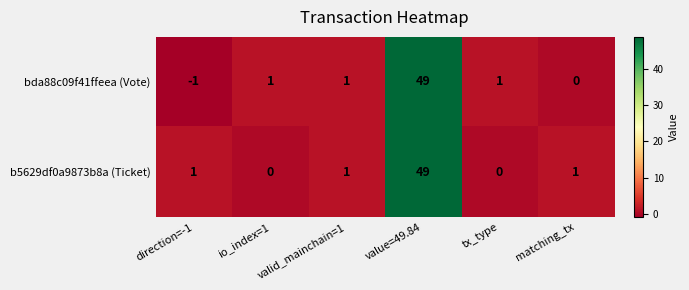

At which category is the sum across all series the highest?

value=49.84